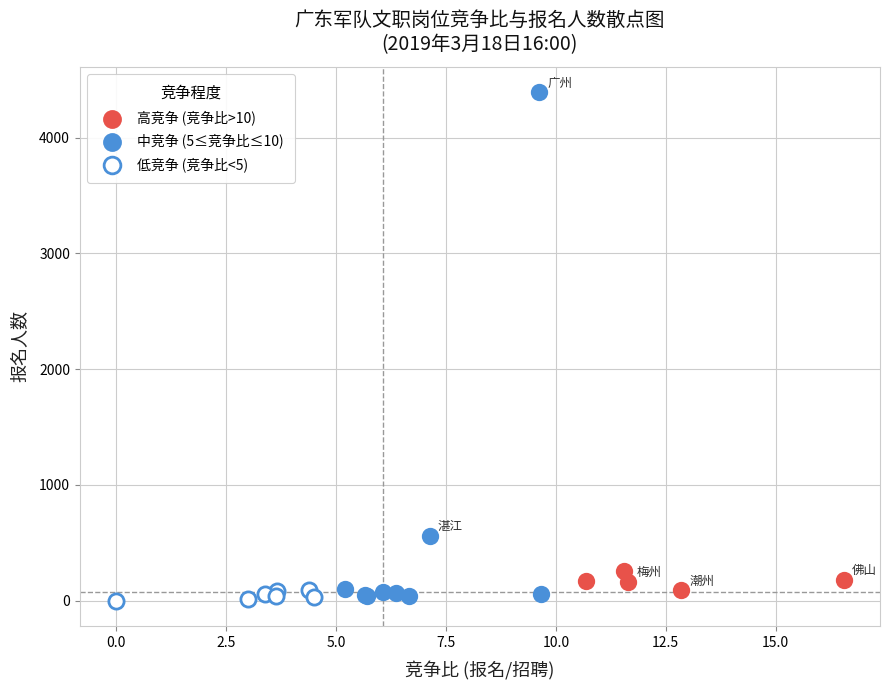

Which series contains the highest Y value?

中竞争 (5≤竞争比≤10)